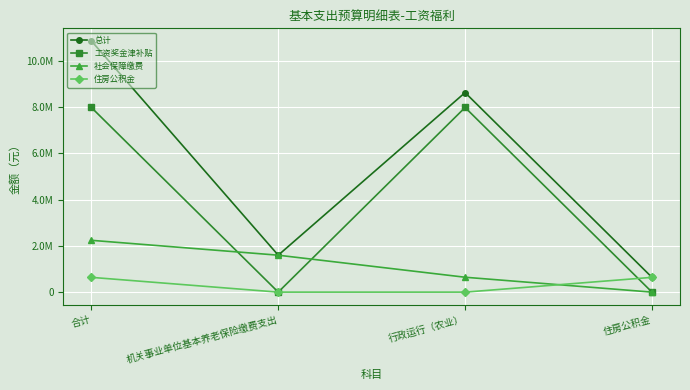

What is the label of the 4th point from the left?

住房公积金